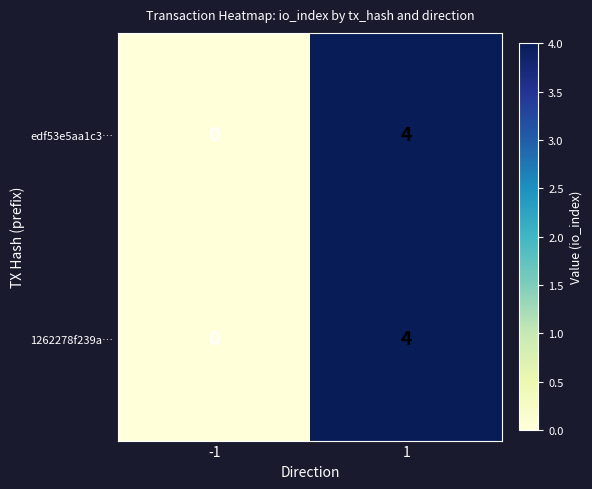

What is the difference between the edf53e5aa1c3… values at 1 and -1?

4